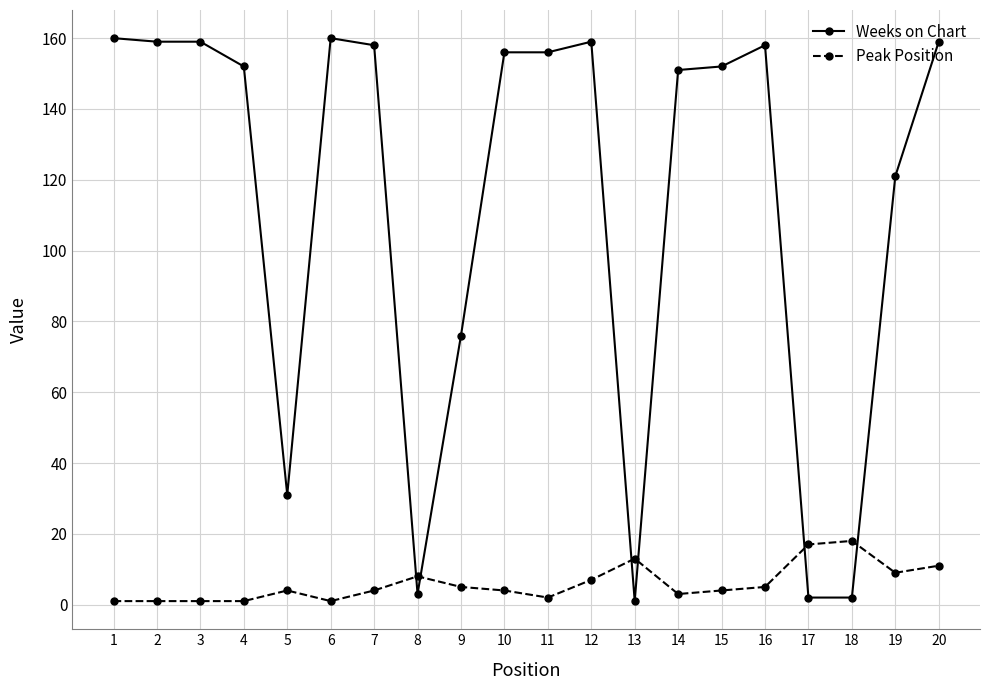

List the series in order of their peak value, lowest first.

Peak Position, Weeks on Chart